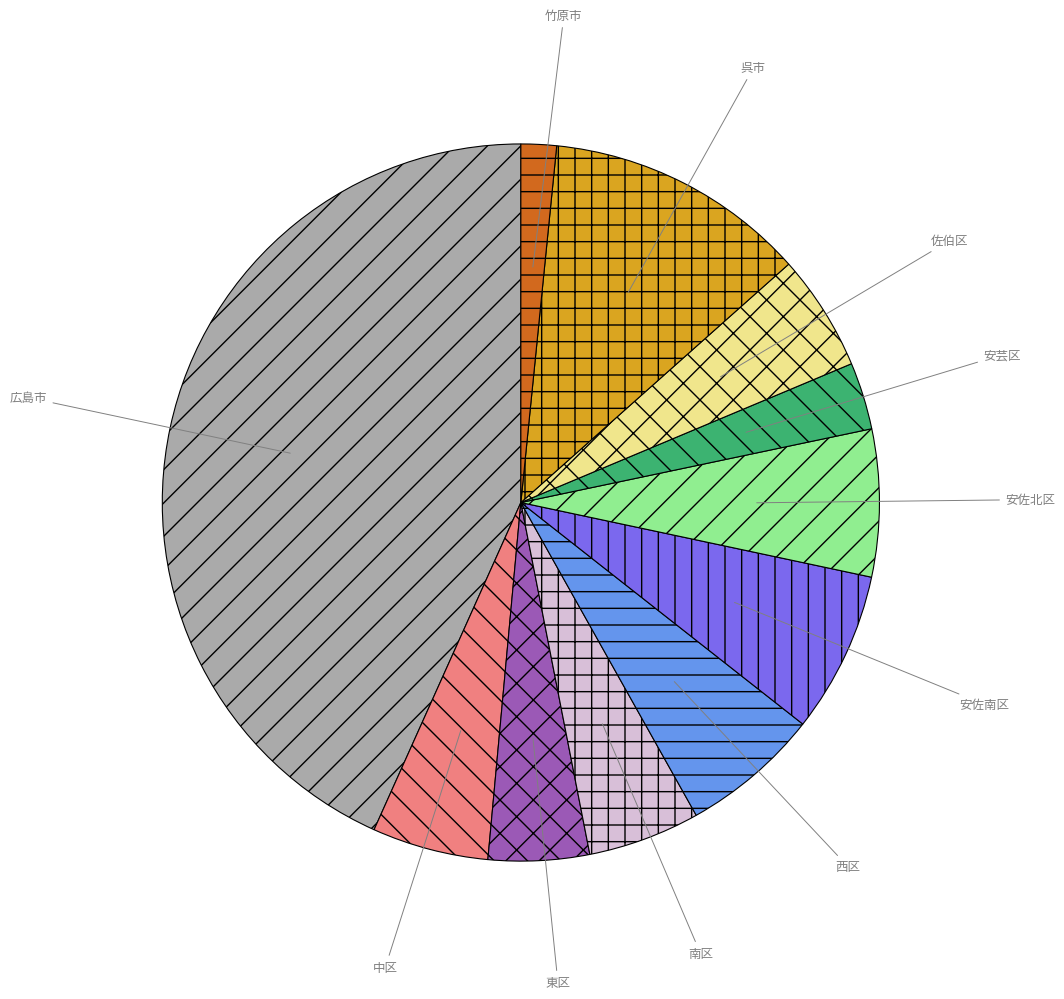

Does 佐伯区 account for over 50% of the chart?

No